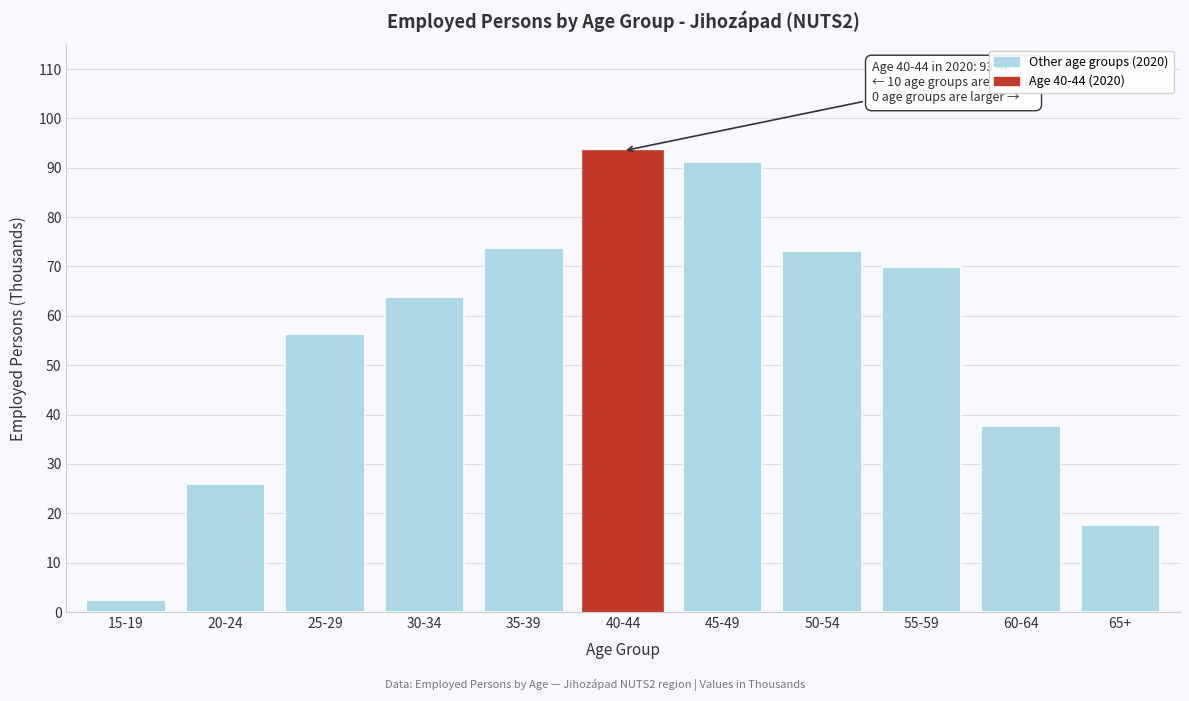

Reading left to right, transcribe all the data shown in this chart.

15-19=2.5	20-24=25.9	25-29=56.4	30-34=63.8	35-39=73.7	40-44=93.4	45-49=91.2	50-54=73.1	55-59=69.9	60-64=37.8	65+=17.6